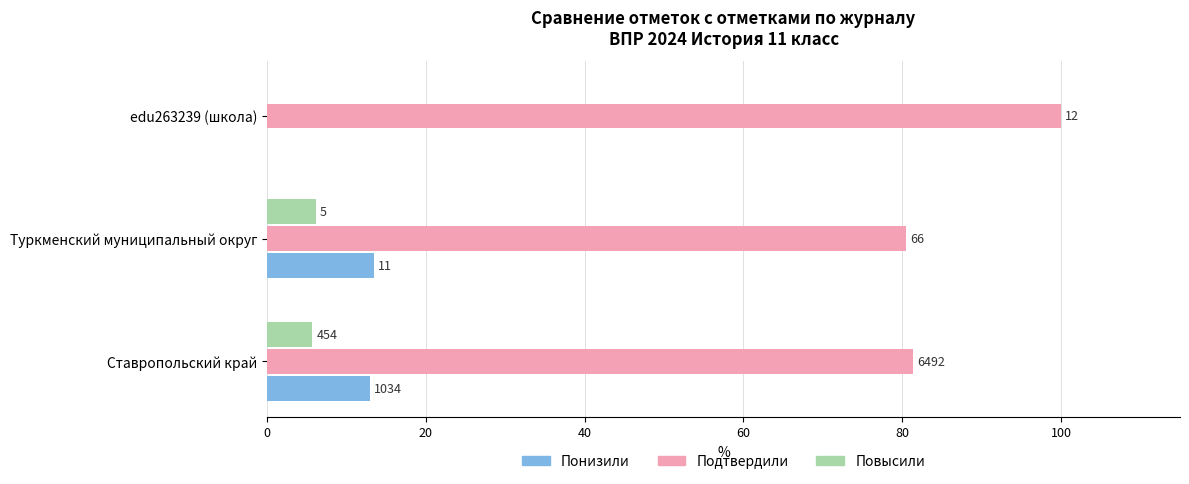

What are all the series names shown in the legend?

Понизили, Подтвердили, Повысили